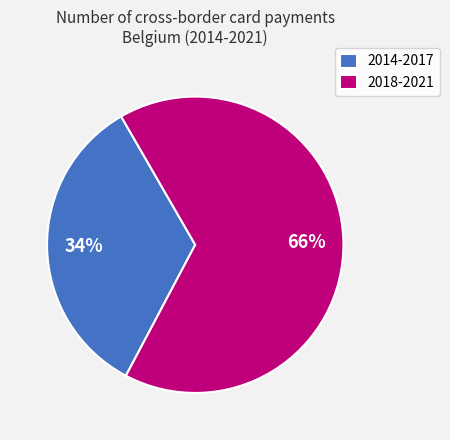

Combined, do 2014-2017 and 2018-2021 account for over 50%?

Yes